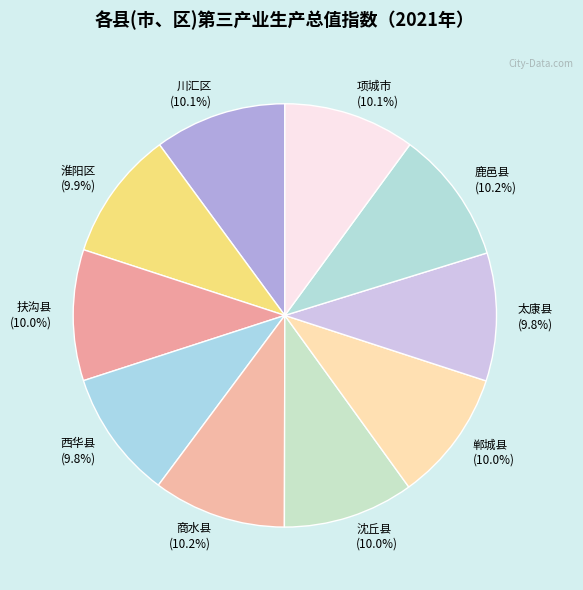

What percentage is NOT represented by 沈丘县?

90.0%